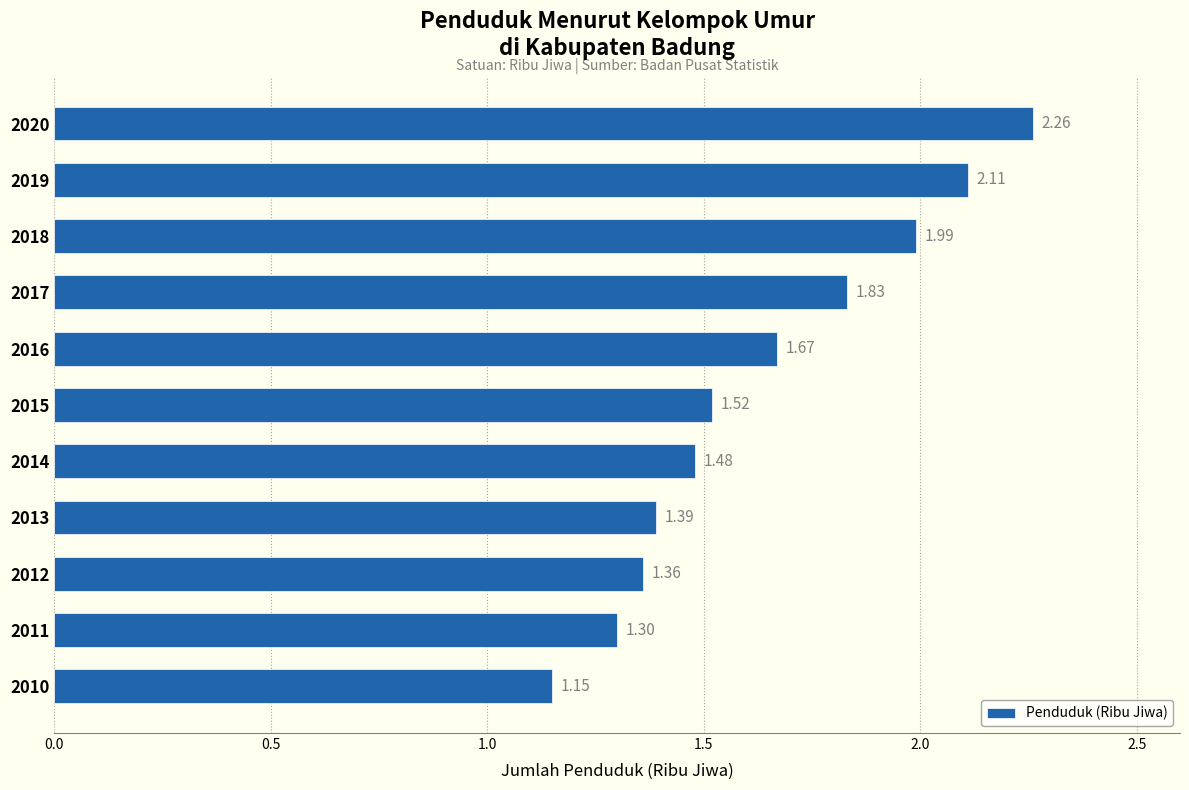

List the labels in order of value, smallest first.

2010, 2011, 2012, 2013, 2014, 2015, 2016, 2017, 2018, 2019, 2020